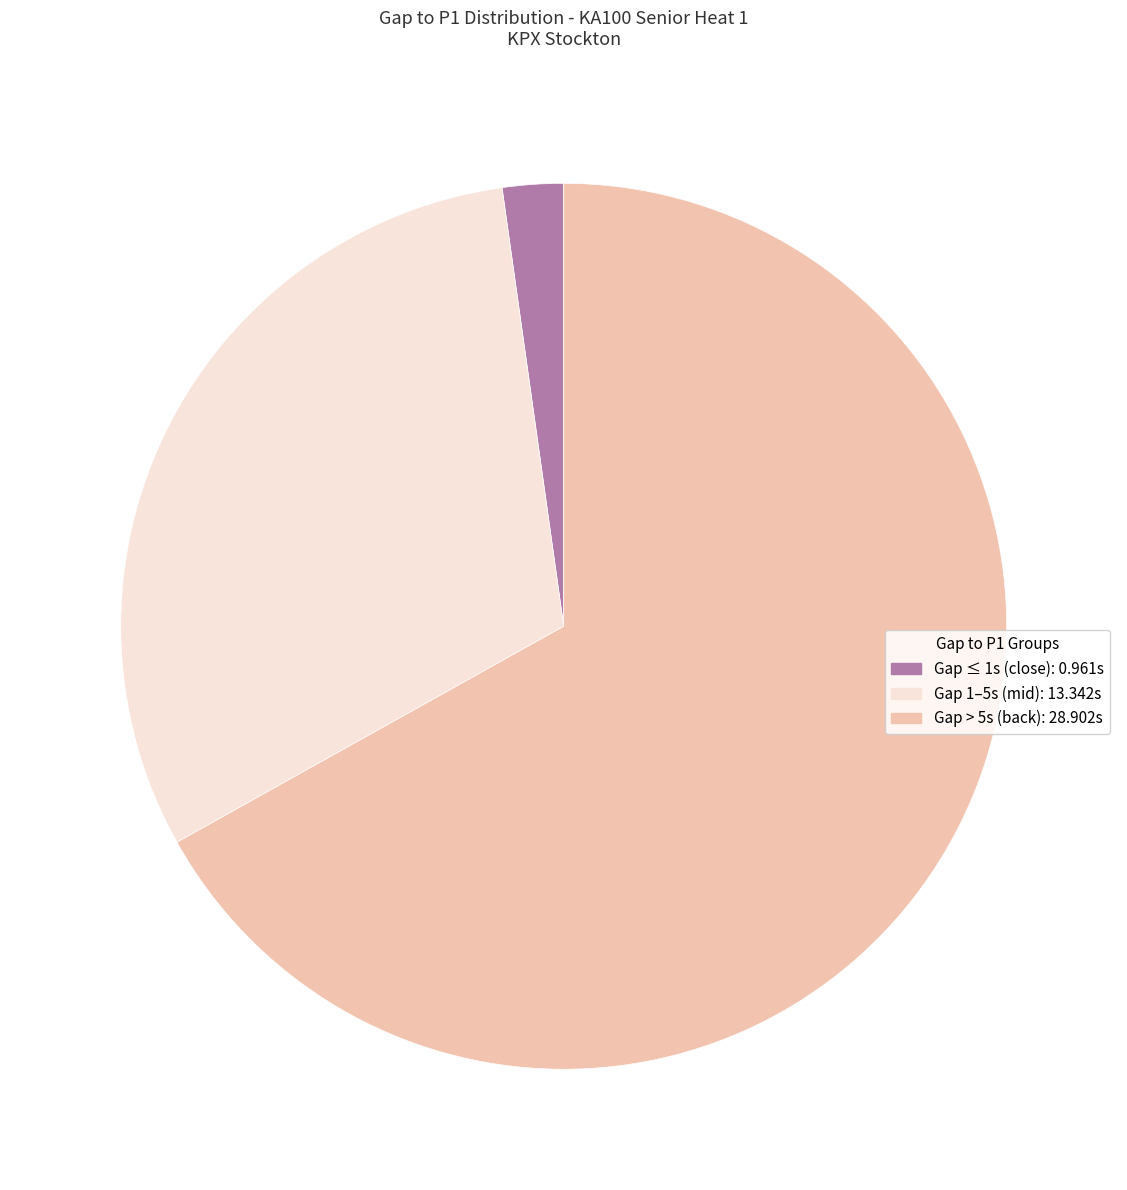

Do Gap ≤ 1s (close): 0.961s and Gap 1–5s (mid): 13.342s together represent more than half of the pie?

No